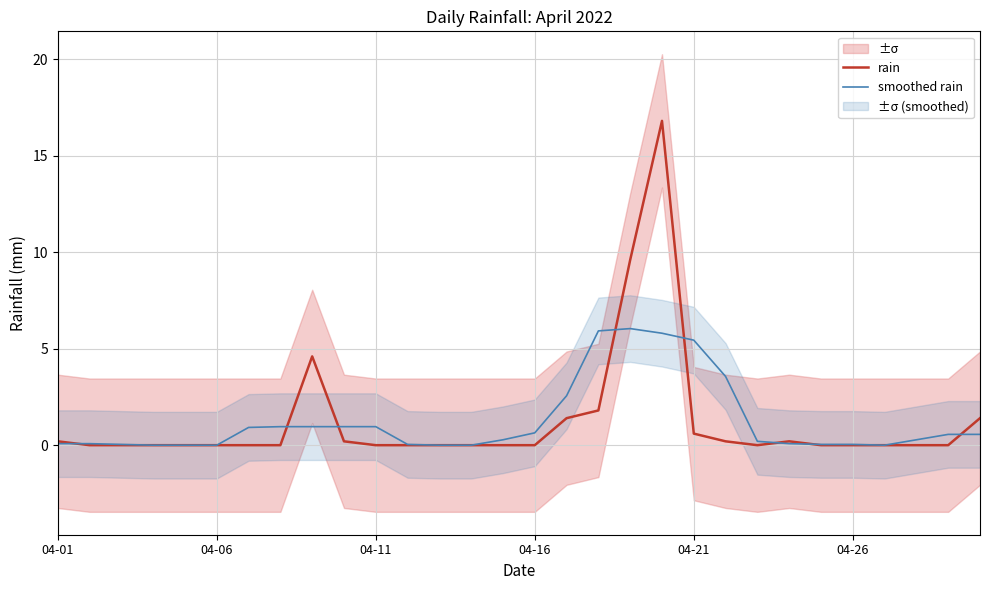

What is the greatest value displayed?

16.8